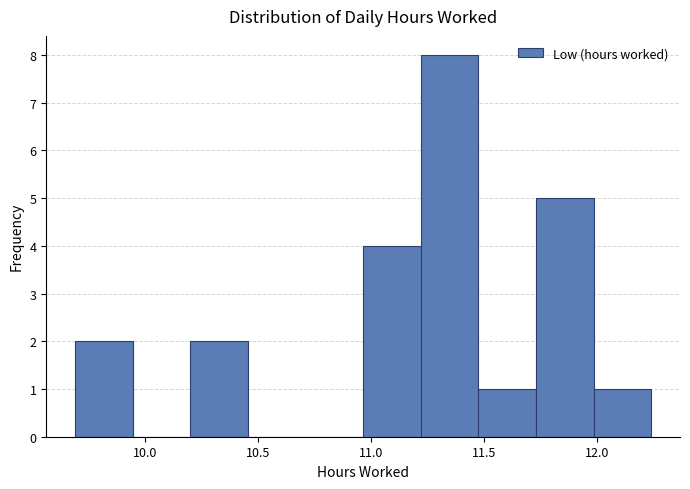

What is the height of the bar covering 9.690 to 9.945 on the x-axis? Neither the bar edges nor the heights are printed on the chart, so give them approximately, as read against the axes.

2